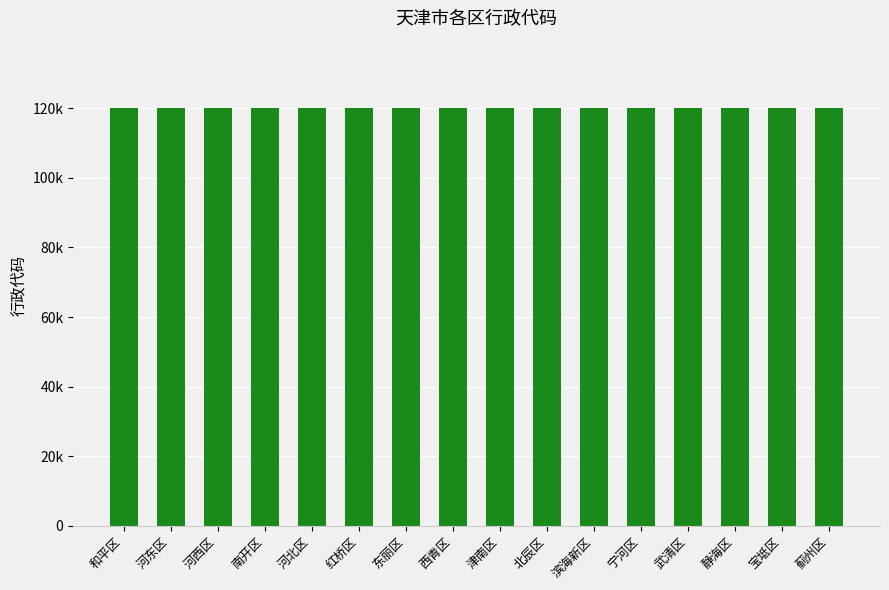

True or false: the data shows 120223 at 静海区.

True